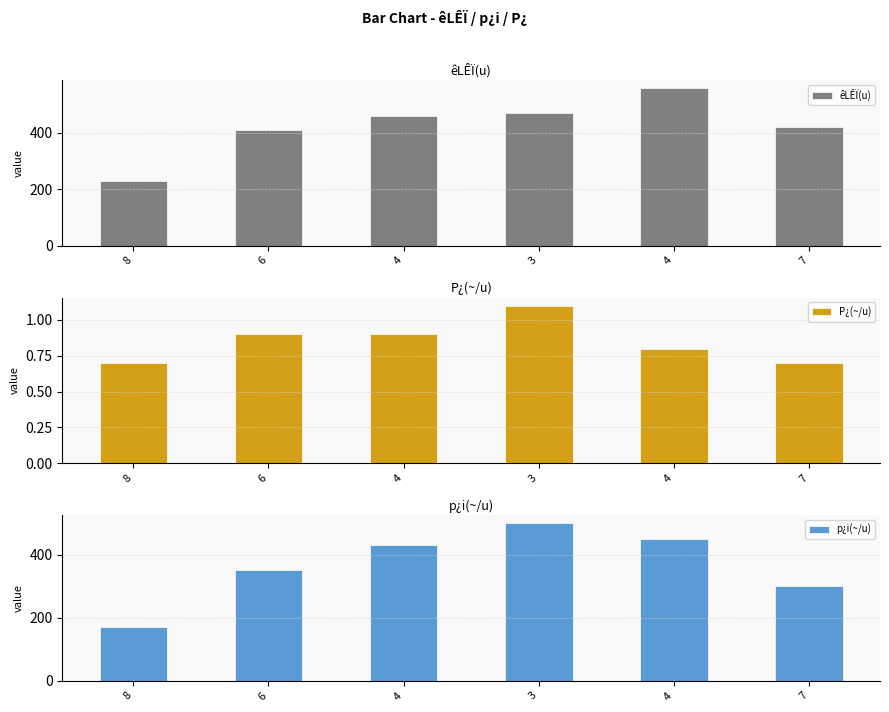

The p¿i(~/u) series shows 222.5 at 4. True or false?

False